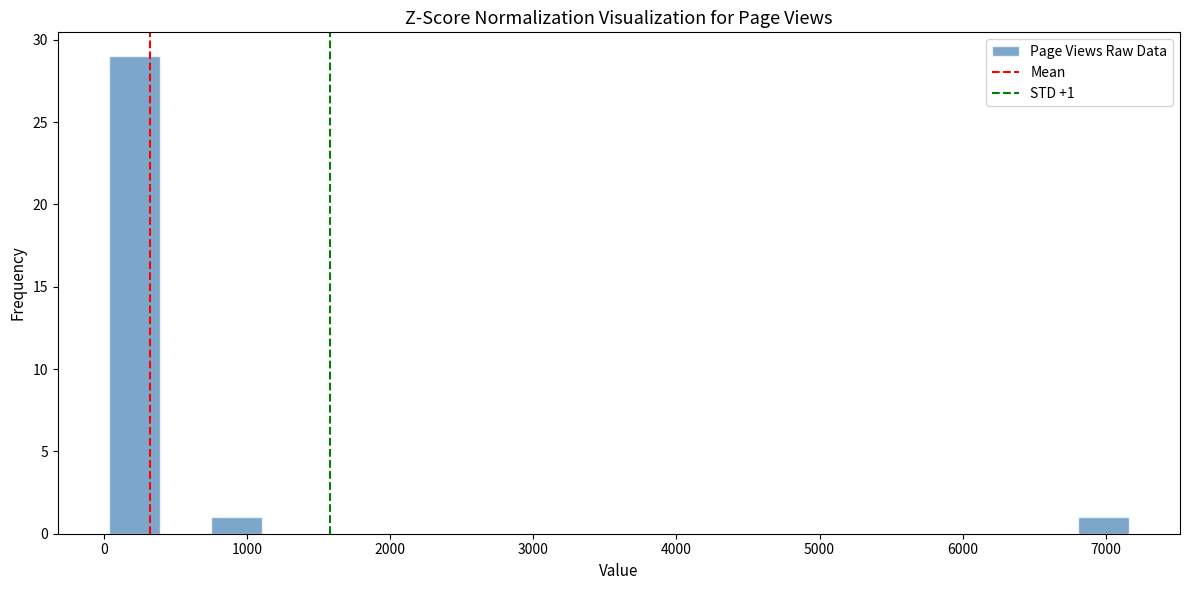

Around what value on the x-axis is the tallest bar? Give the approximate position of its centre, as read against the axis.

200